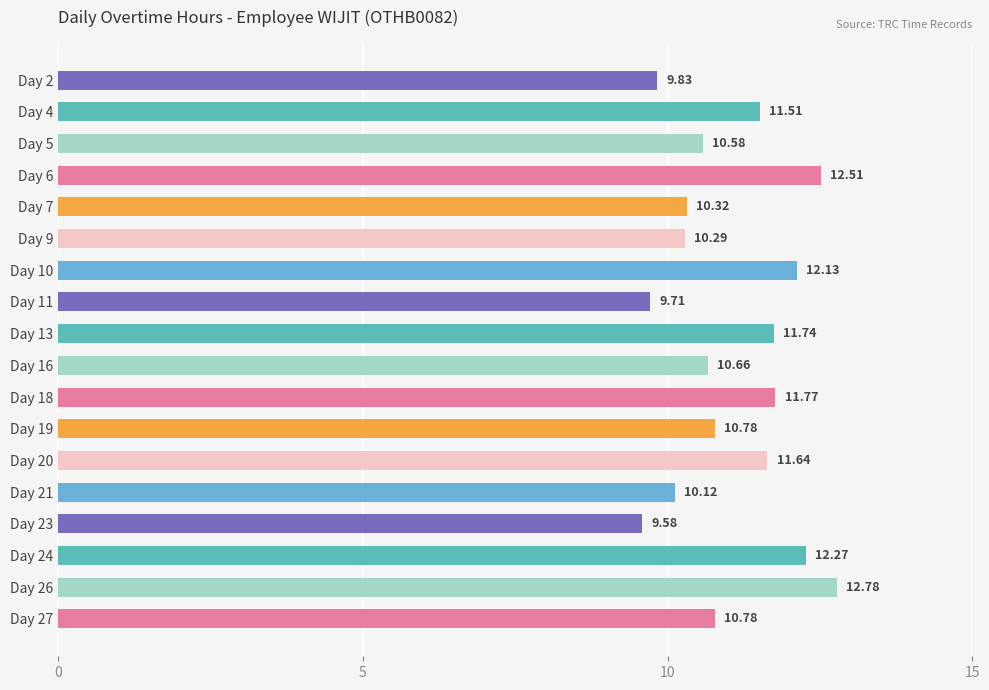

Which has a higher value, Day 13 or Day 23?

Day 13